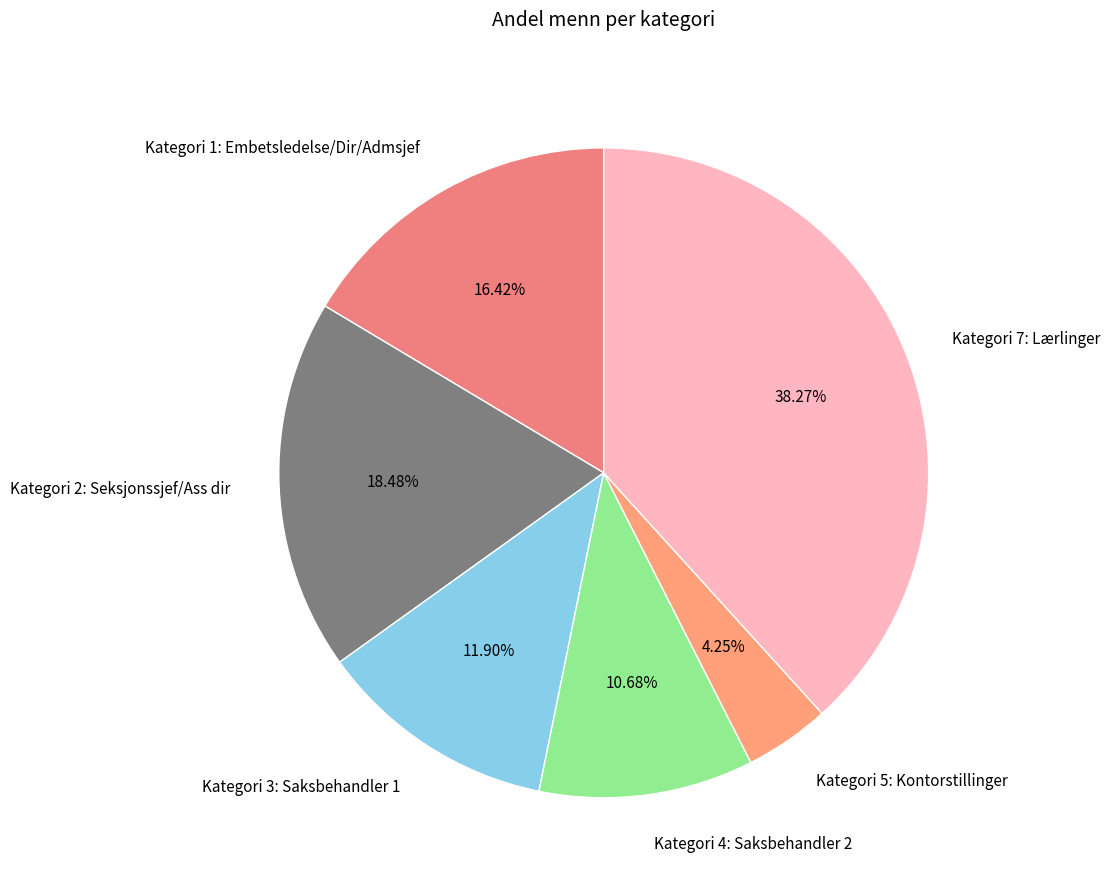

Approximately how many times larger is the value at Kategori 3: Saksbehandler 1 compared to Kategori 1: Embetsledelse/Dir/Admsjef?

0.7